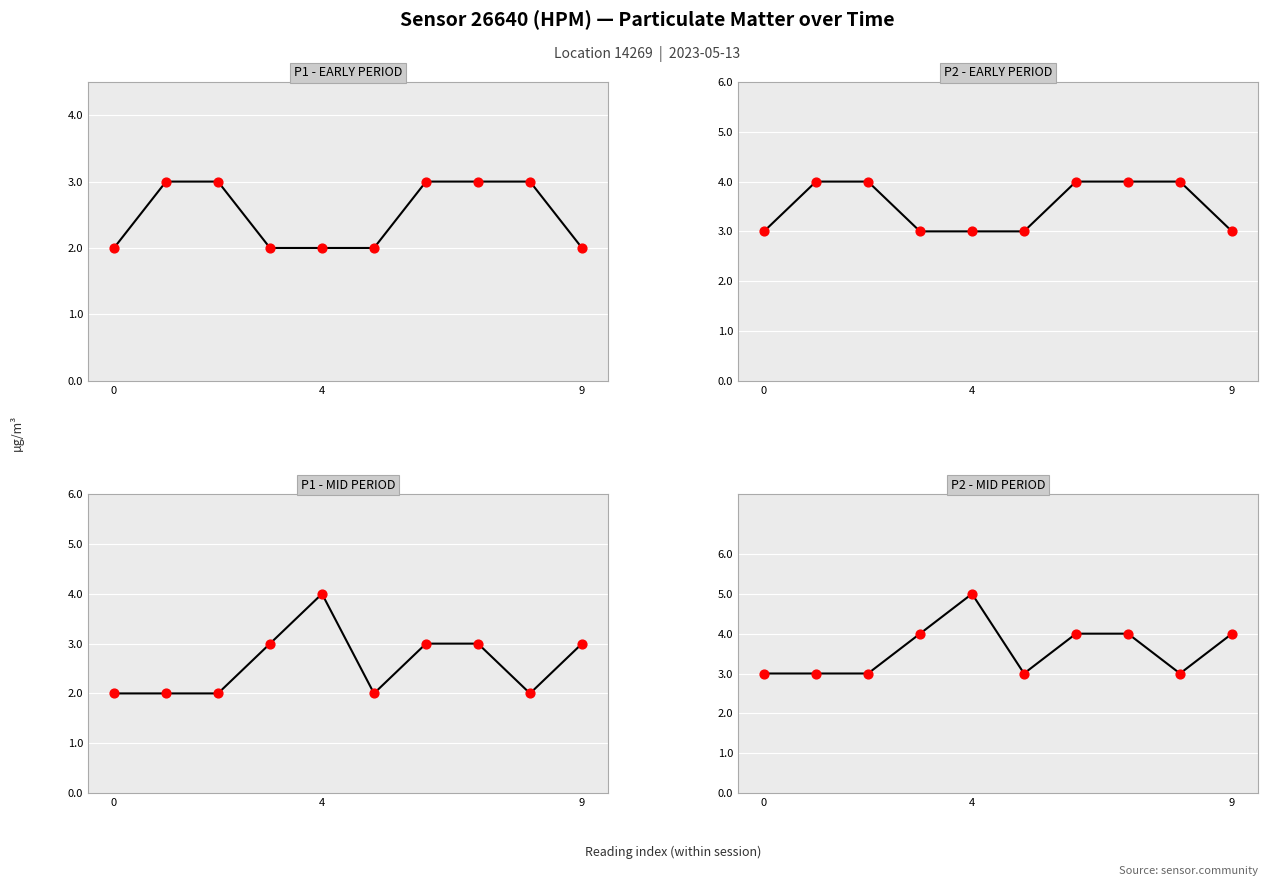

Which series contains the lowest Y value?

P1